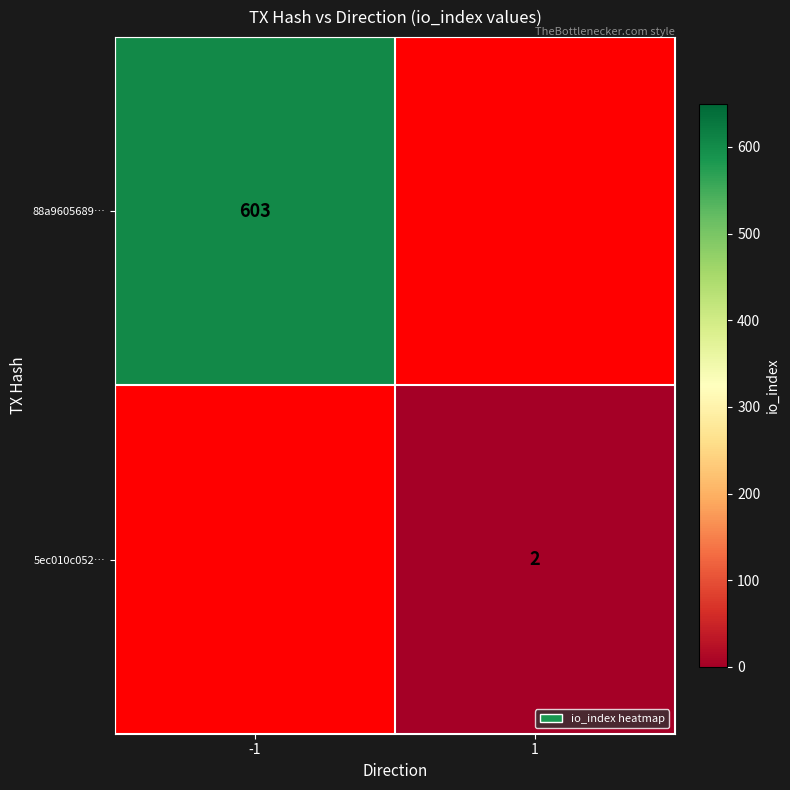

Is the value of 5ec010c052… at 1 greater than the value of 88a9605689… at -1?

No